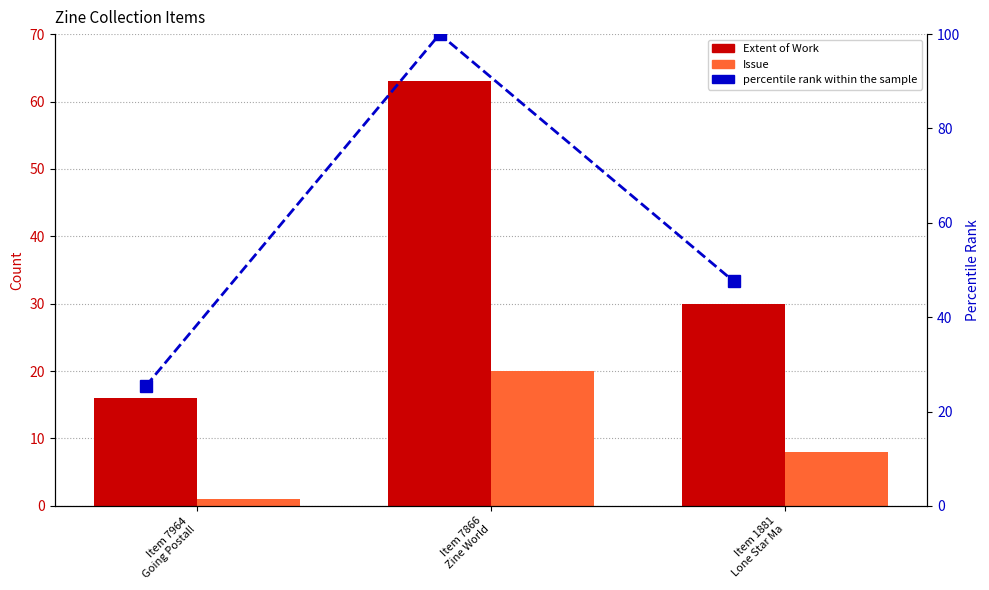

Which series changed the most between Item 7964
Going Postal! and Item 7866
Zine World?

percentile rank within the sample